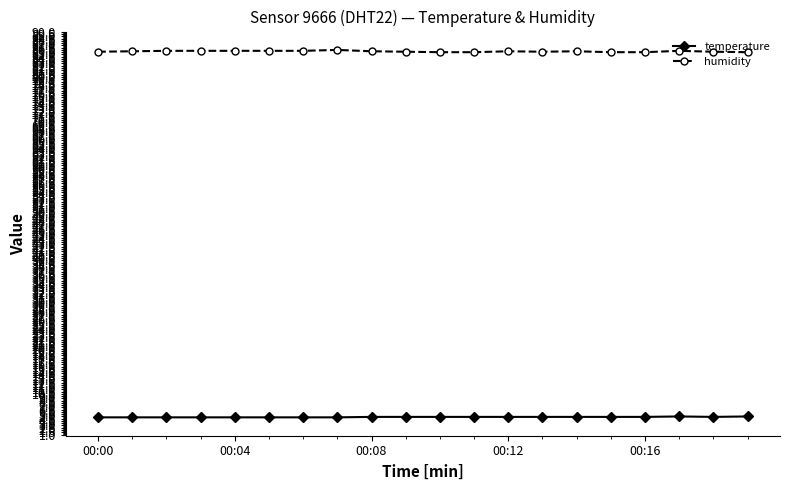

What is the lowest value of the temperature series?

4.8